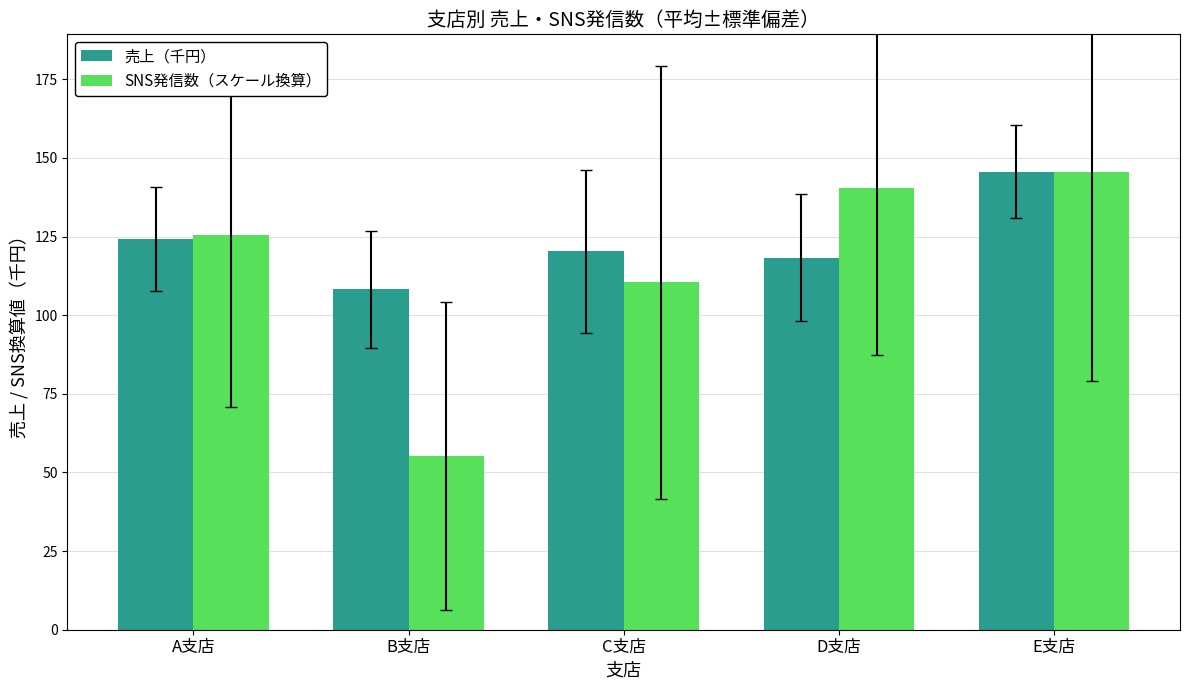

Which series has the largest total across all categories?

売上（千円）